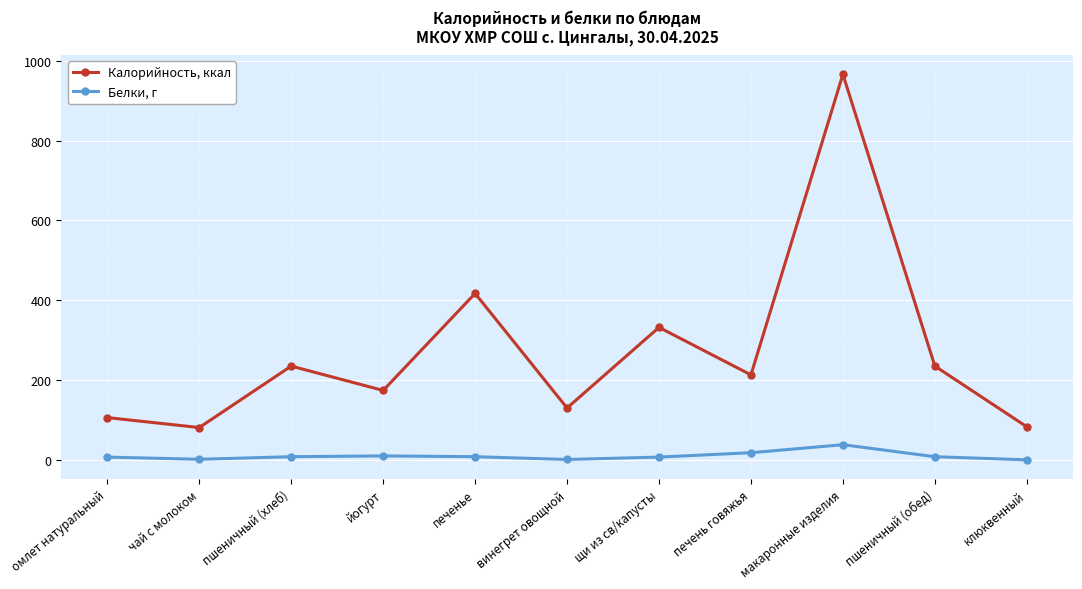

What is the sum of all Белки, г values?

106.6